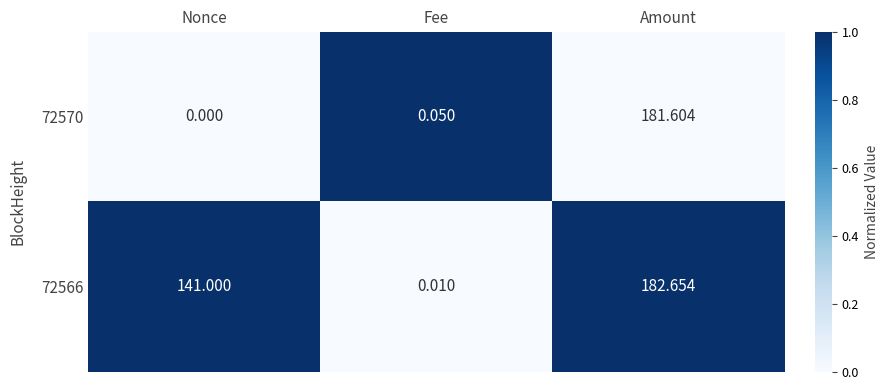

At which label does 72566 reach its peak?

Amount